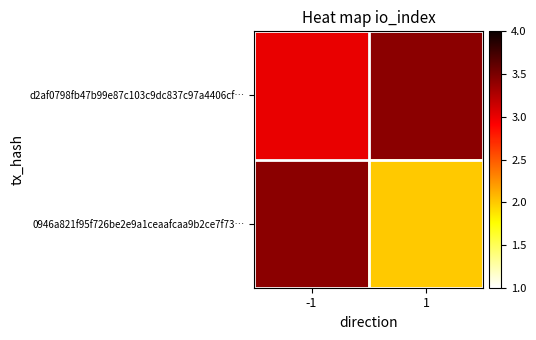

How many series are shown in this chart?

2